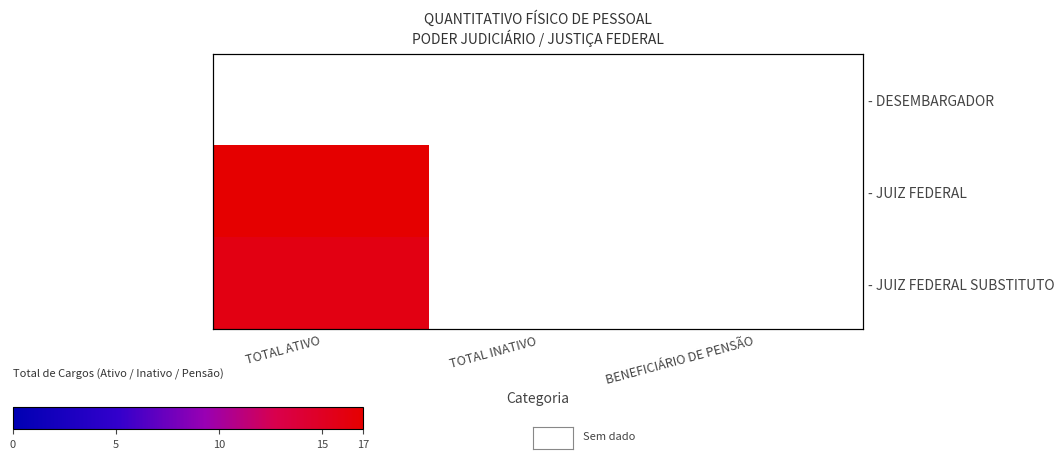

What is the difference between the maximum and minimum values in the - JUIZ FEDERAL SUBSTITUTO series?

16